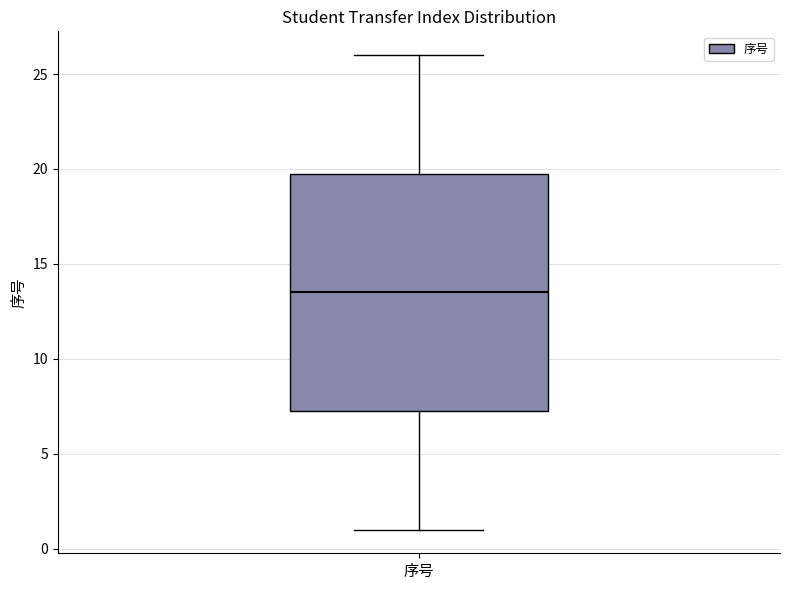

Where does the median line of the box for 序号 sit on the y-axis? The values are not printed on the chart, so give them approximately, as read against the axis.

13.5